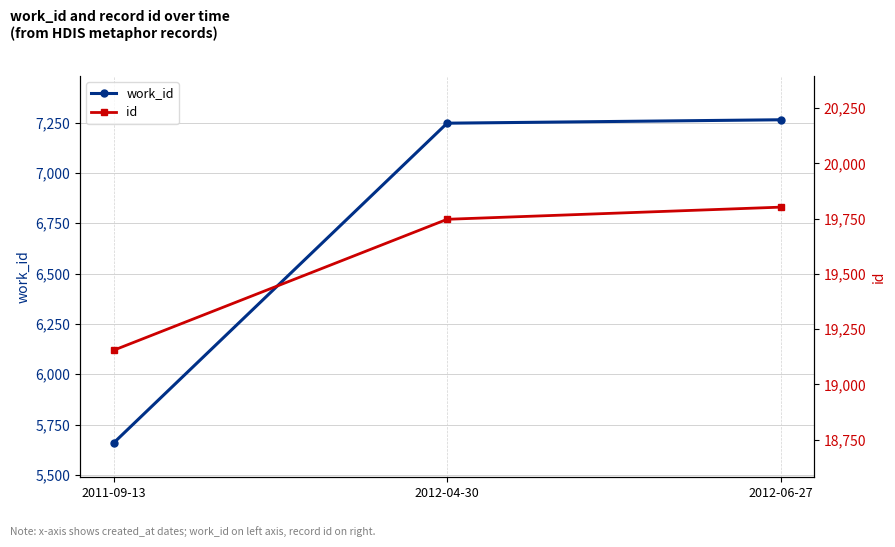

The id series shows 19154 at 2011-09-13. True or false?

True